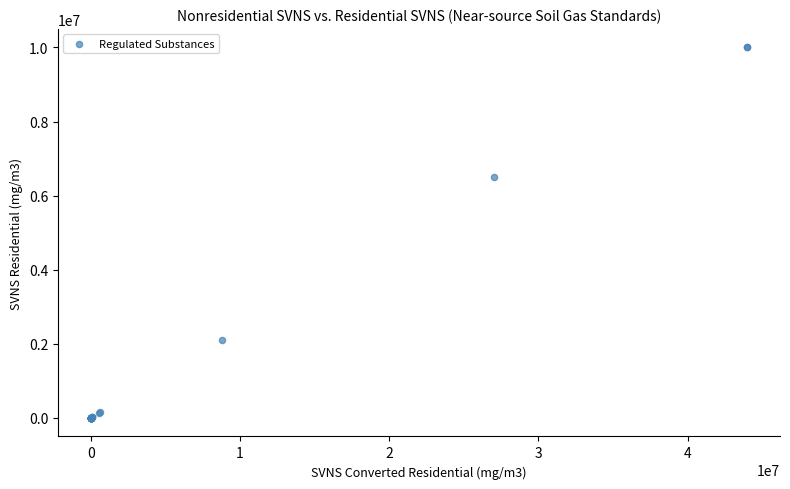

What Y value in the scatter plot is closest to 5000000?

6500000.0